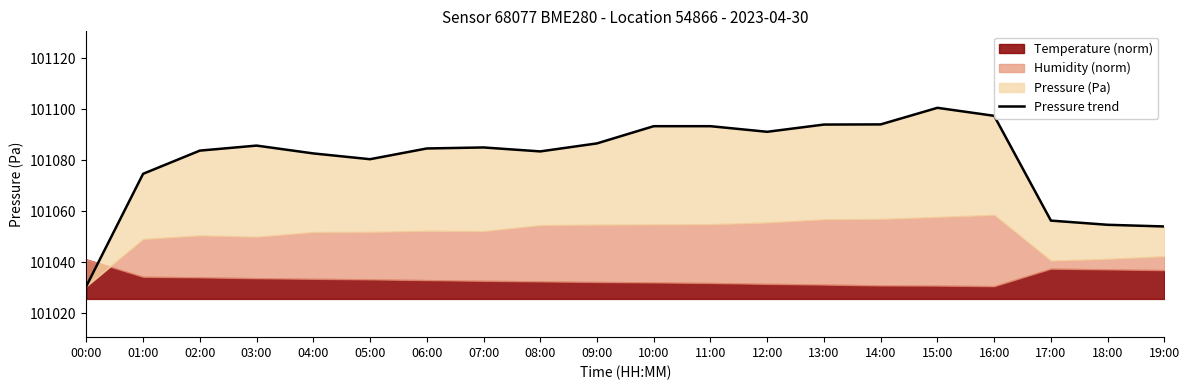

The value at 13:00 is 60744.7. True or false?

False